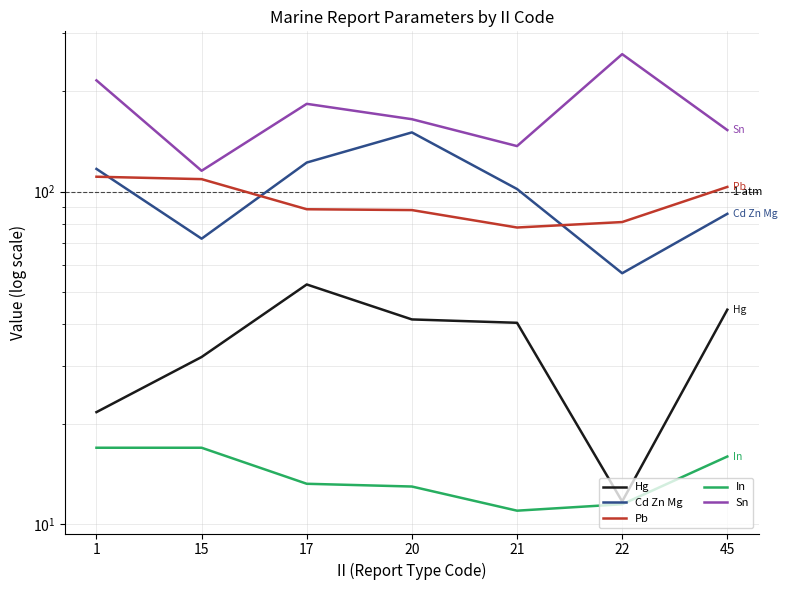

True or false: Pb has a value of 131.5 at 21.

False